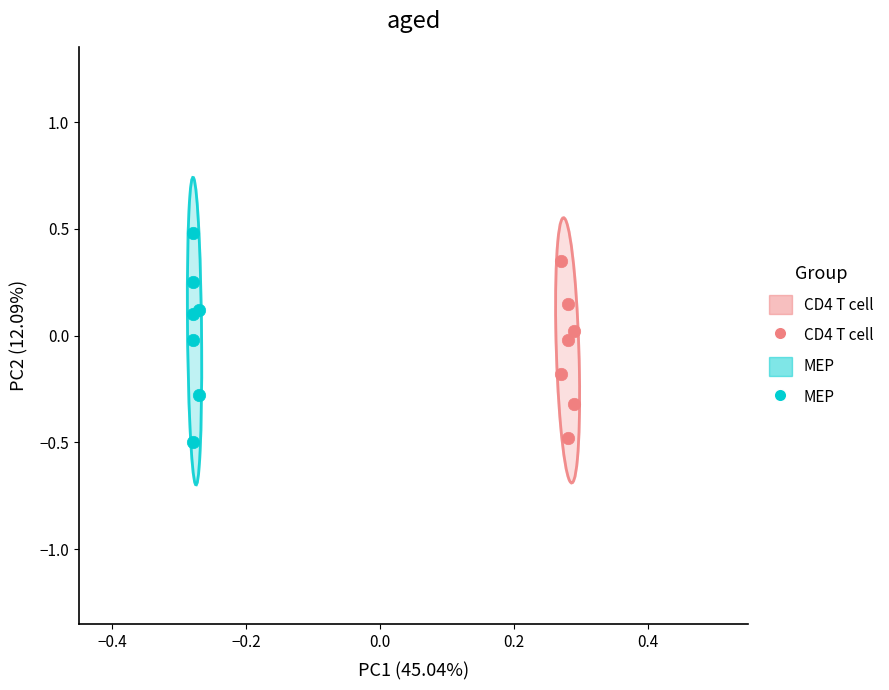

Which series reaches the maximum Y coordinate?

MEP